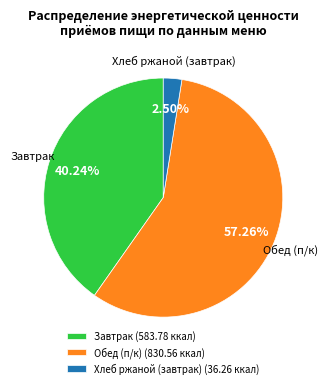

Which slice is the largest?

Обед